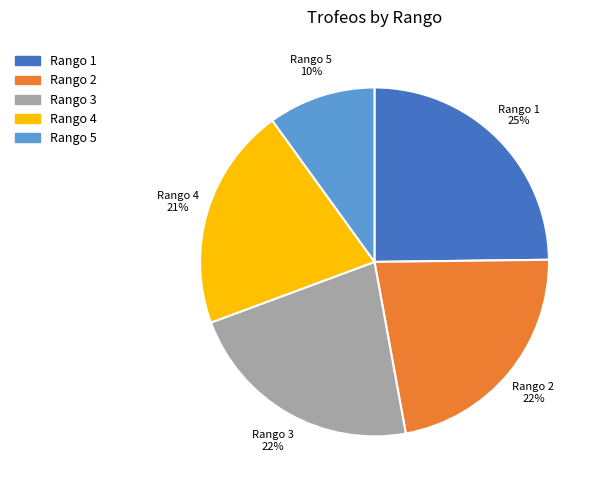

What is the ratio of the value at Rango 5 to the value at Rango 4?

0.5